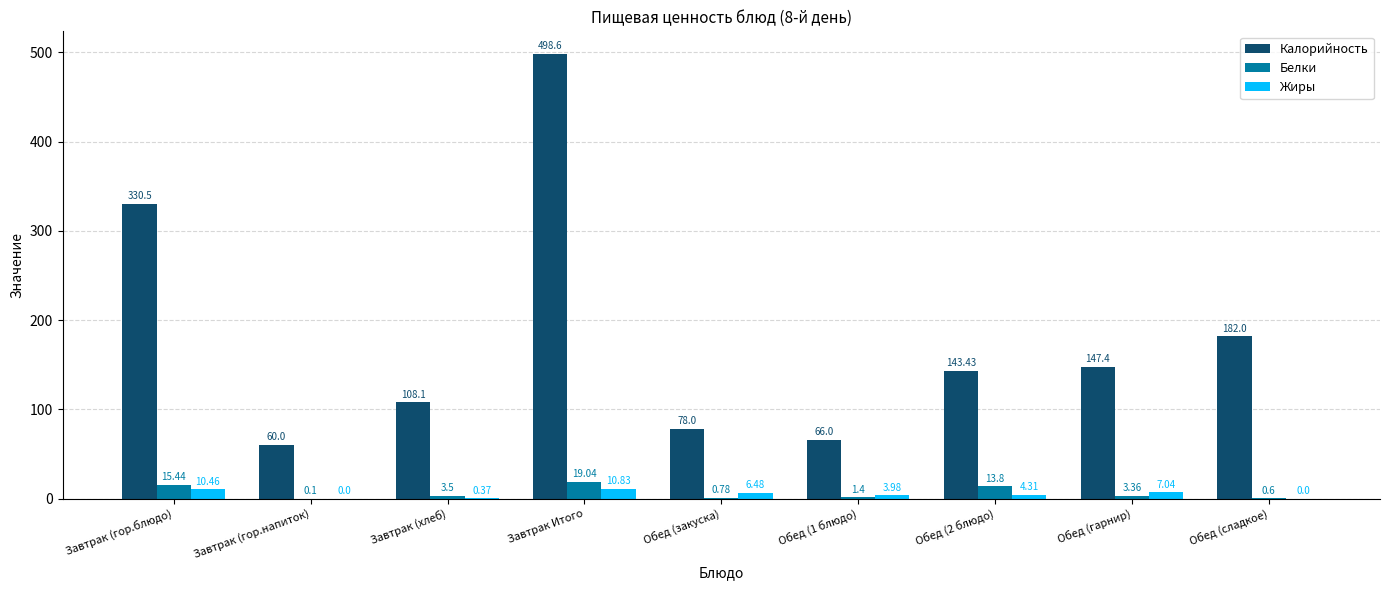

What is the total value across all series at Завтрак (гор.блюдо)?

356.4